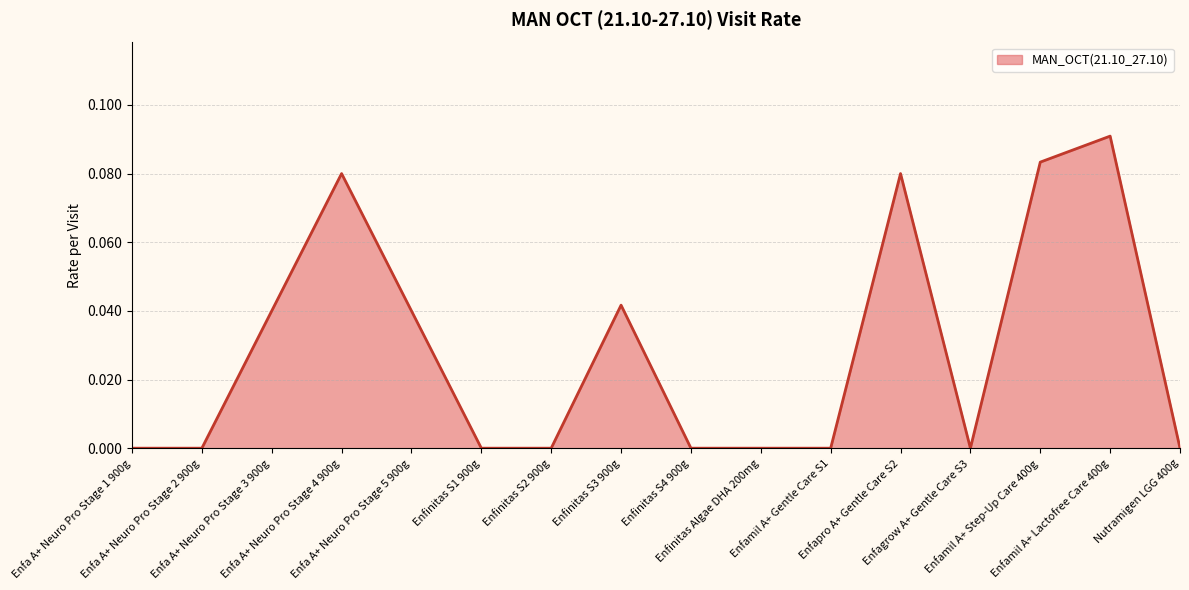

The value at Enfa A+ Neuro Pro Stage 4 900g is 0.1. True or false?

False